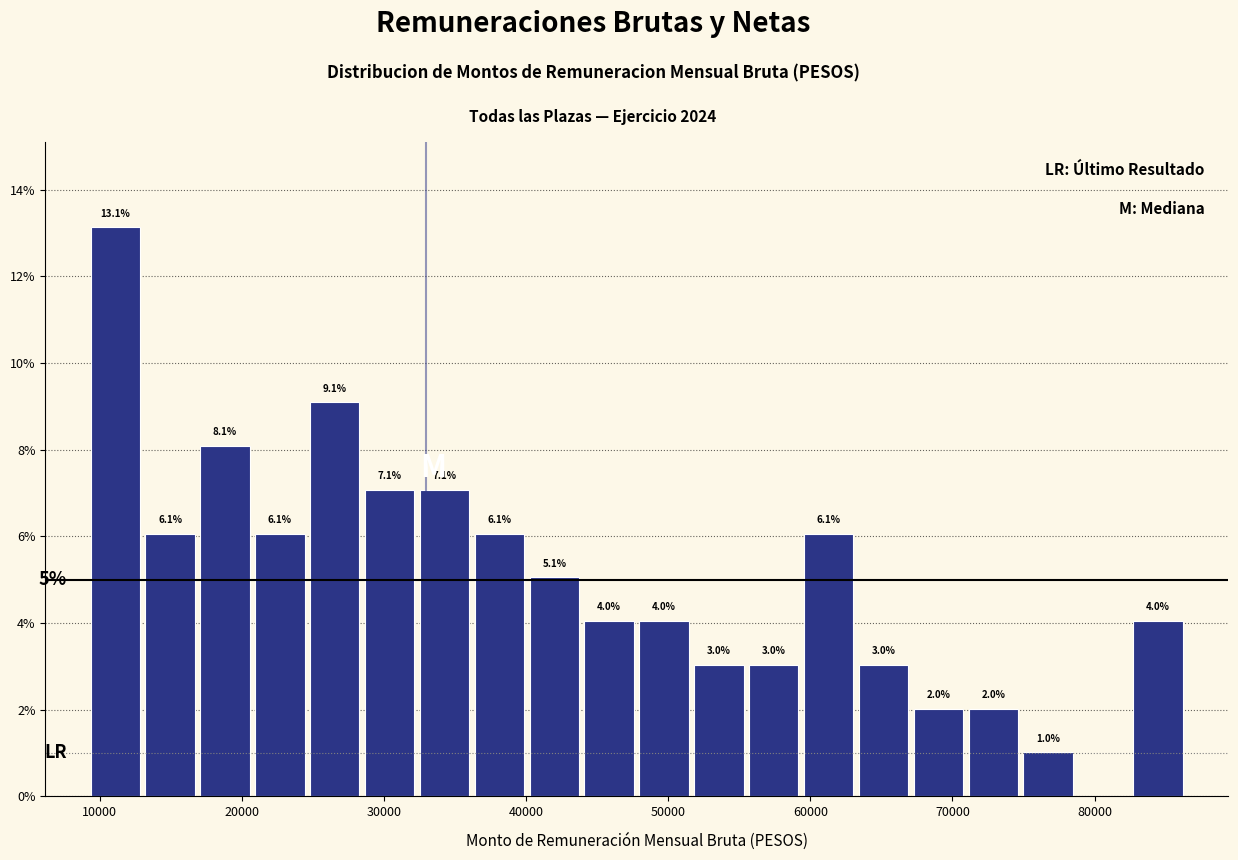

Around what value on the x-axis is the tallest bar? Give the approximate position of its centre, as read against the axis.

11000